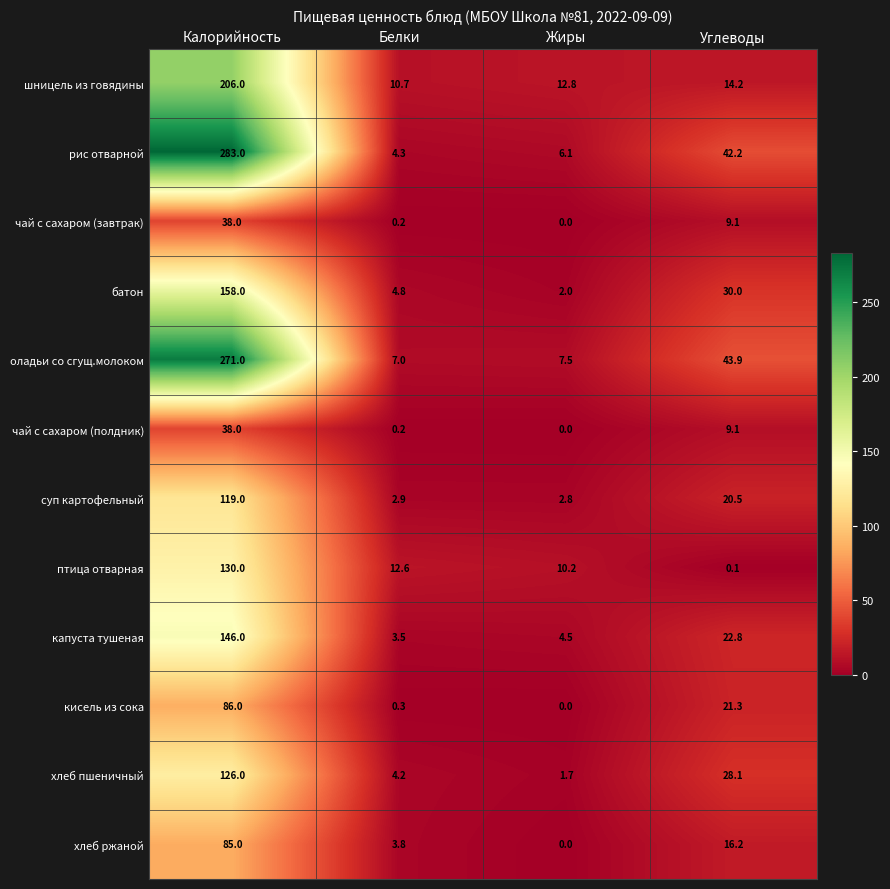

What is the difference between the highest and lowest values at Жиры?

12.8